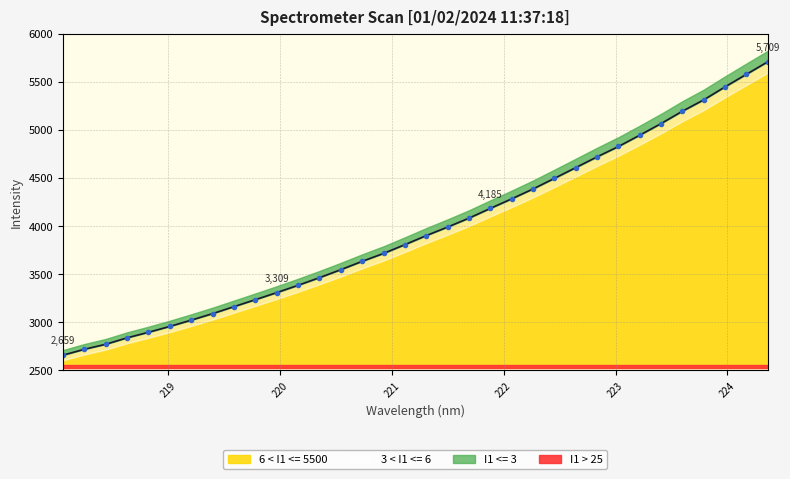

What value does the data have at 223.408?

5066.9